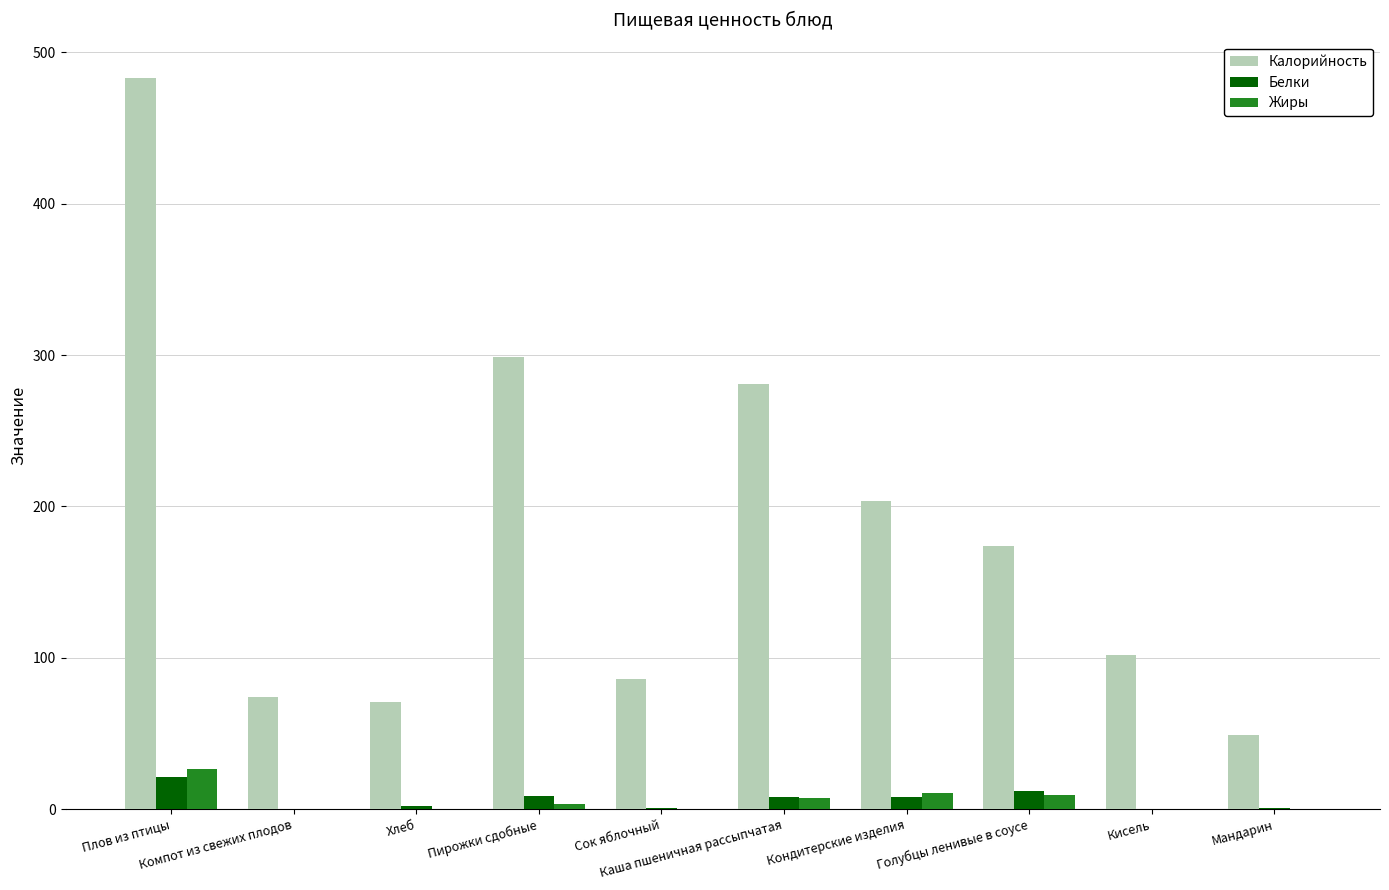

Which series has the largest range (max minus min)?

Калорийность